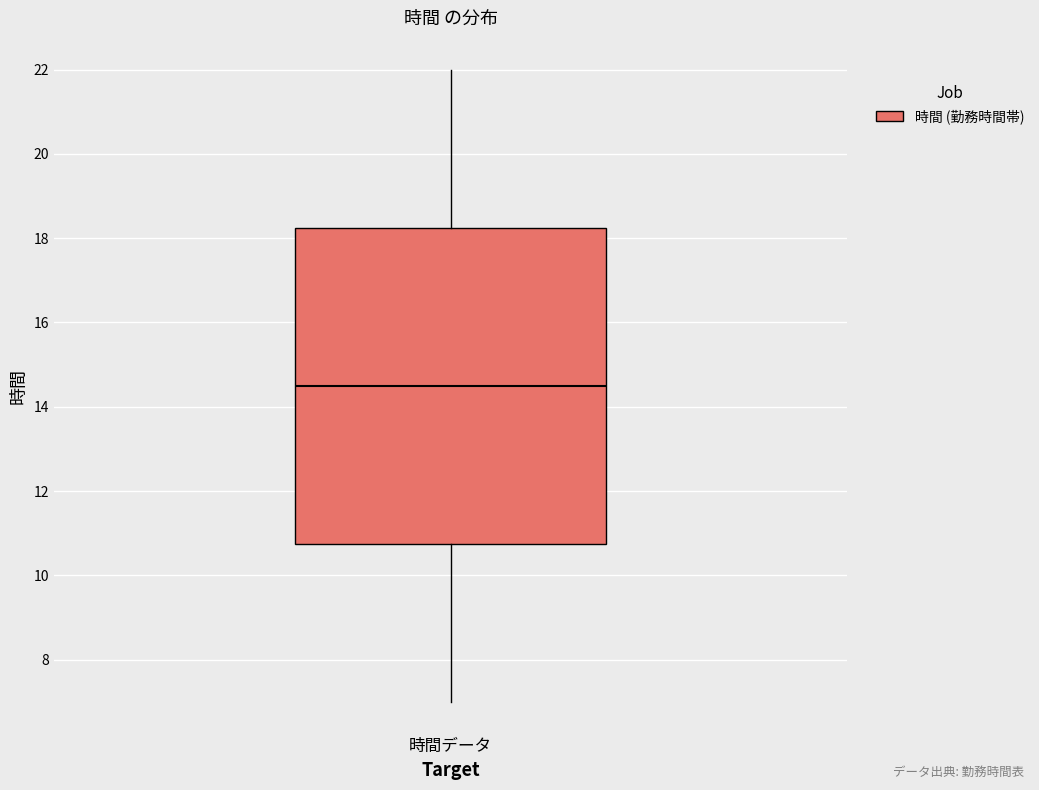

Read this box plot against the y-axis: the position of the median line, the range covered by the box, and the ends of both whiskers. The values are not printed on the chart, so give them approximately, as read against the axis.

median 14.6, box 10.8 to 18.2, whiskers 7.0 to 22.0